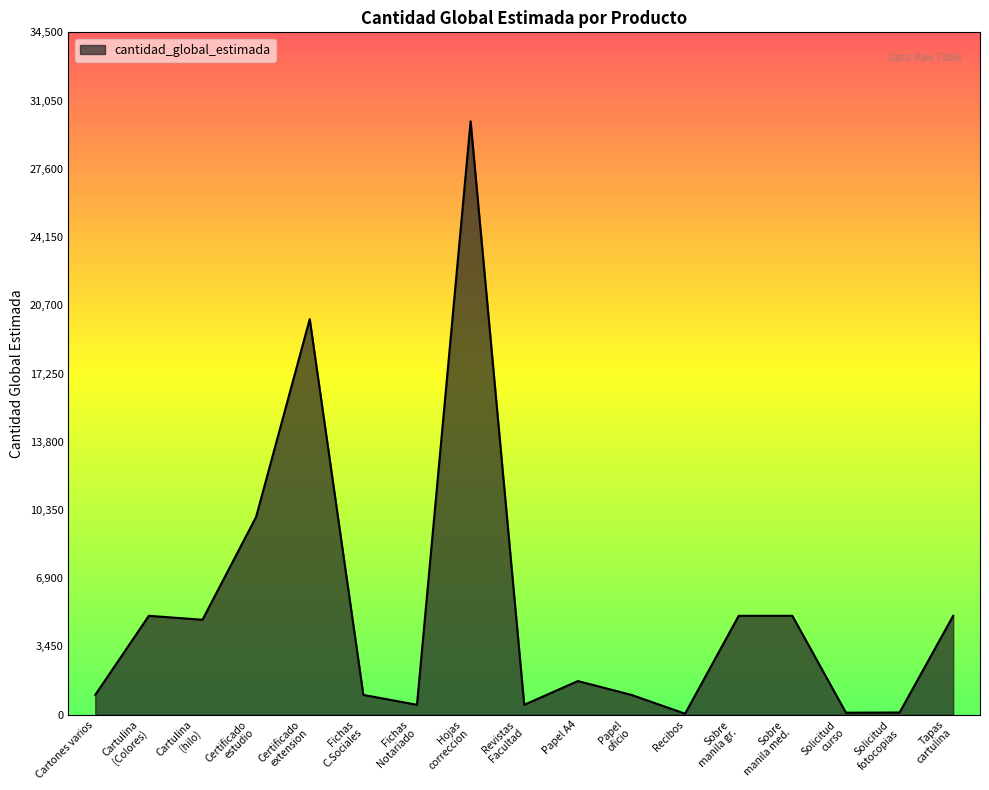

At which category does the chart reach its peak across all series?

Hojas
correccion